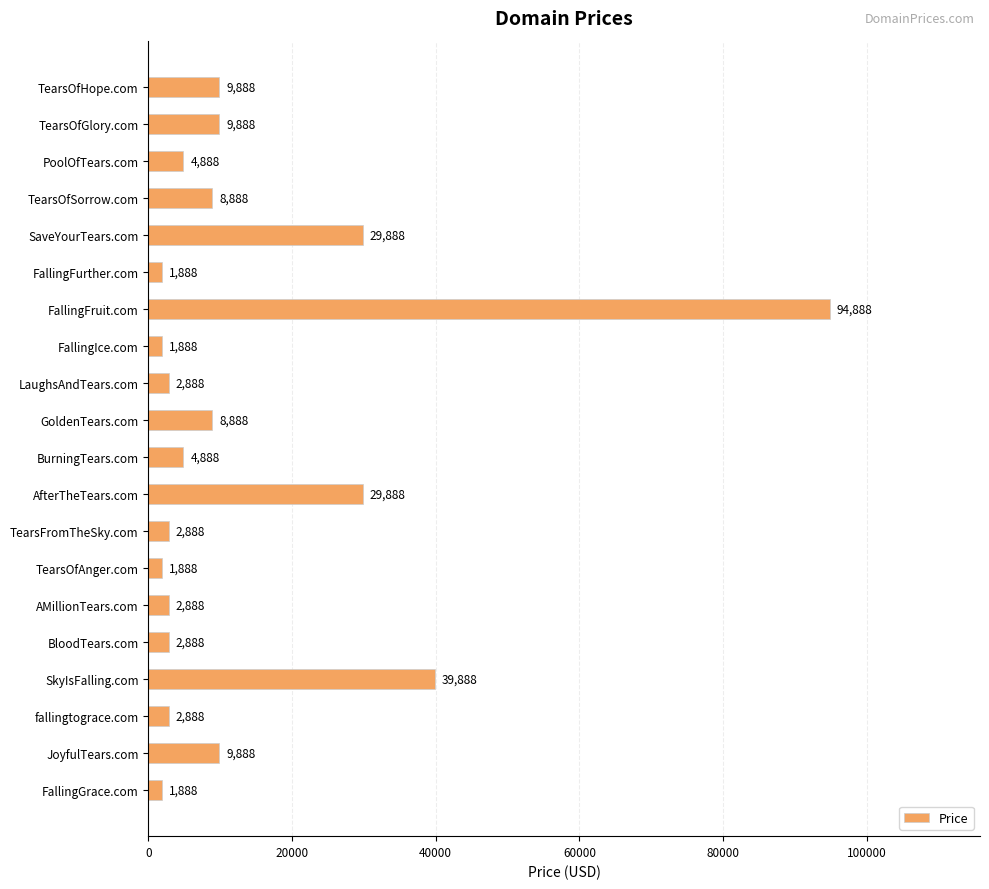

How many bars are there in total?

20